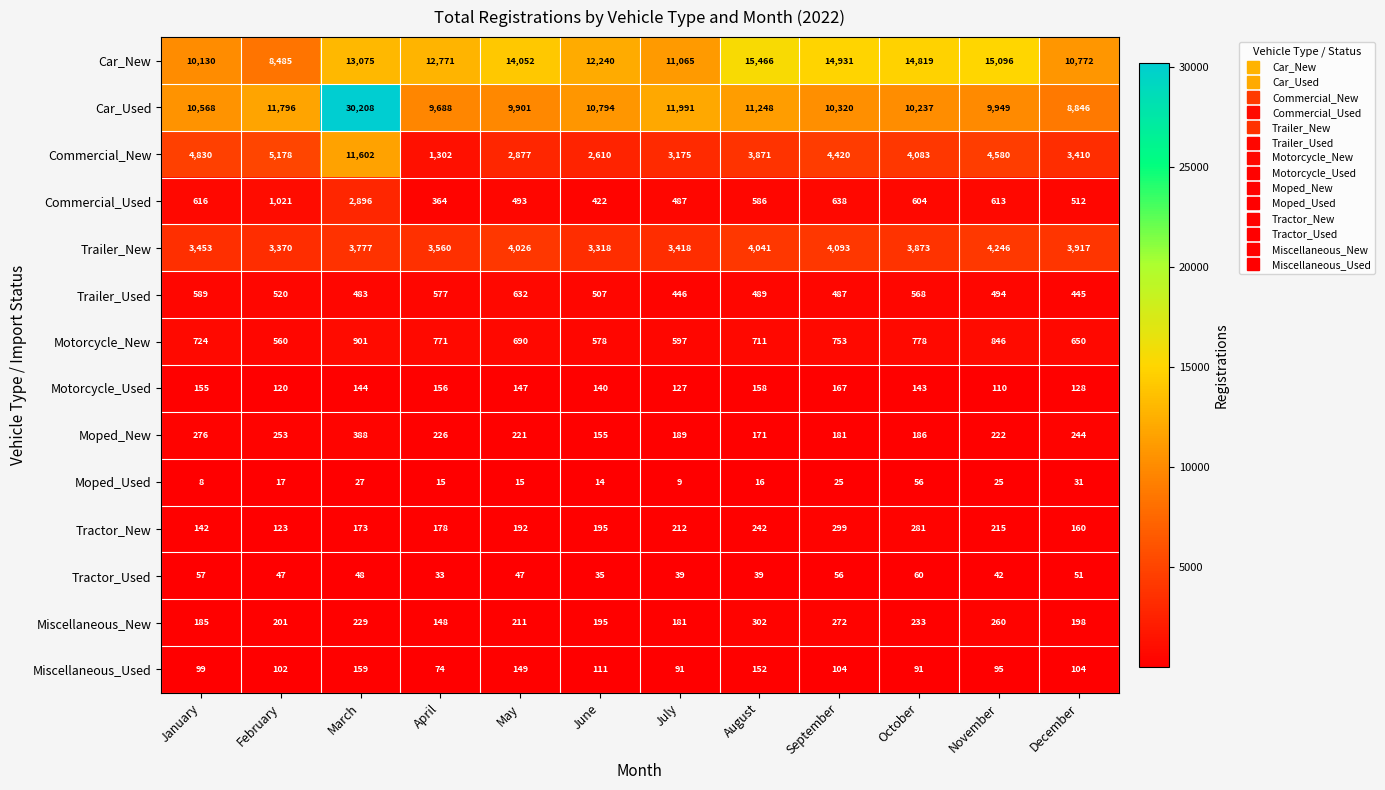

Which label corresponds to the largest value in the chart?

March